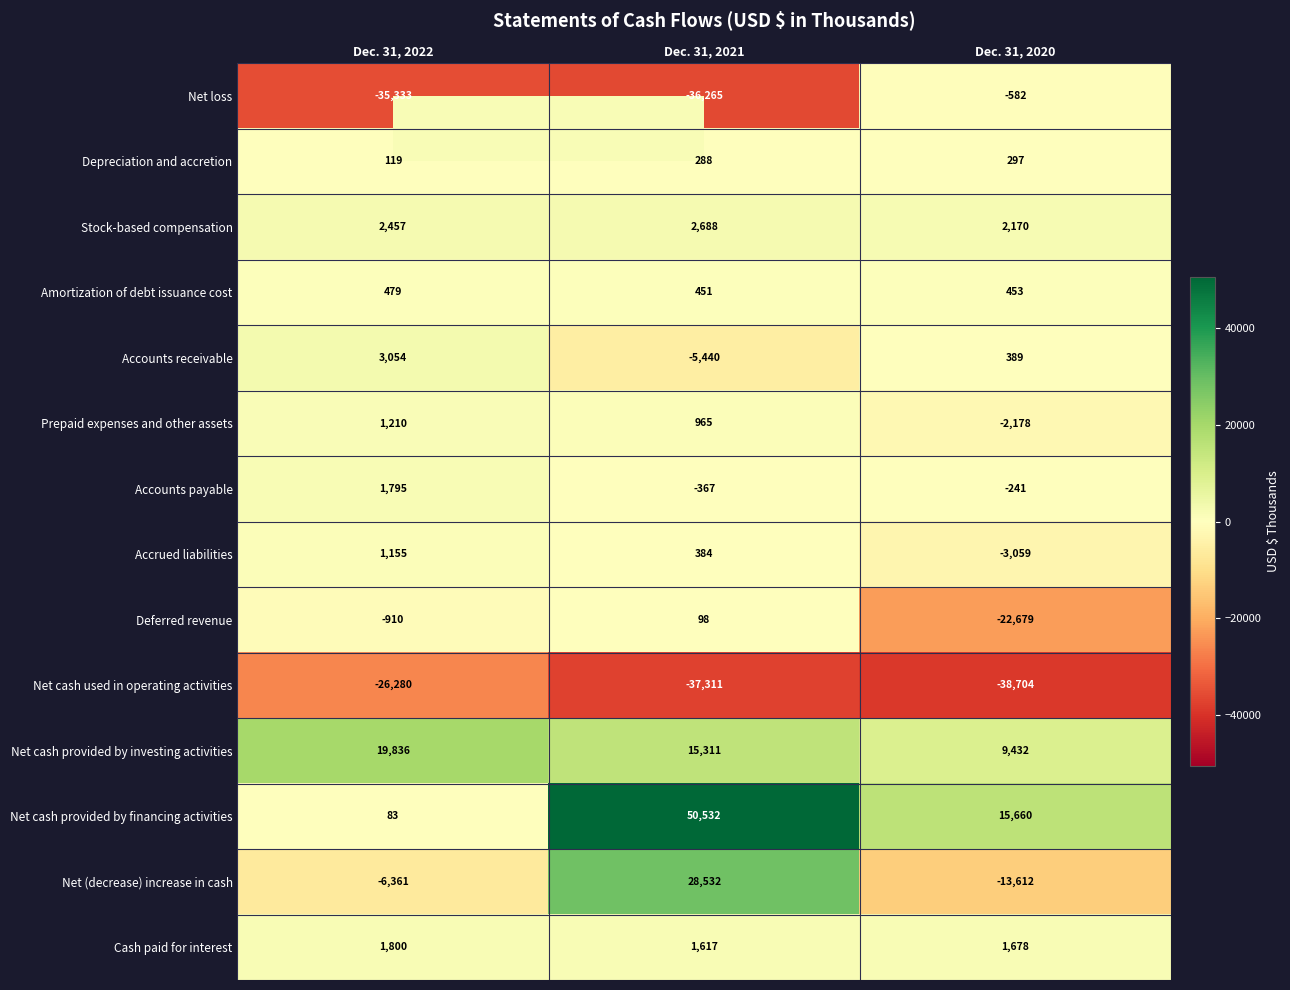

List the series in order of their peak value, highest first.

Net cash provided by financing activities, Net (decrease) increase in cash, Net cash provided by investing activities, Accounts receivable, Stock-based compensation, Cash paid for interest, Accounts payable, Prepaid expenses and other assets, Accrued liabilities, Amortization of debt issuance cost, Depreciation and accretion, Deferred revenue, Net loss, Net cash used in operating activities